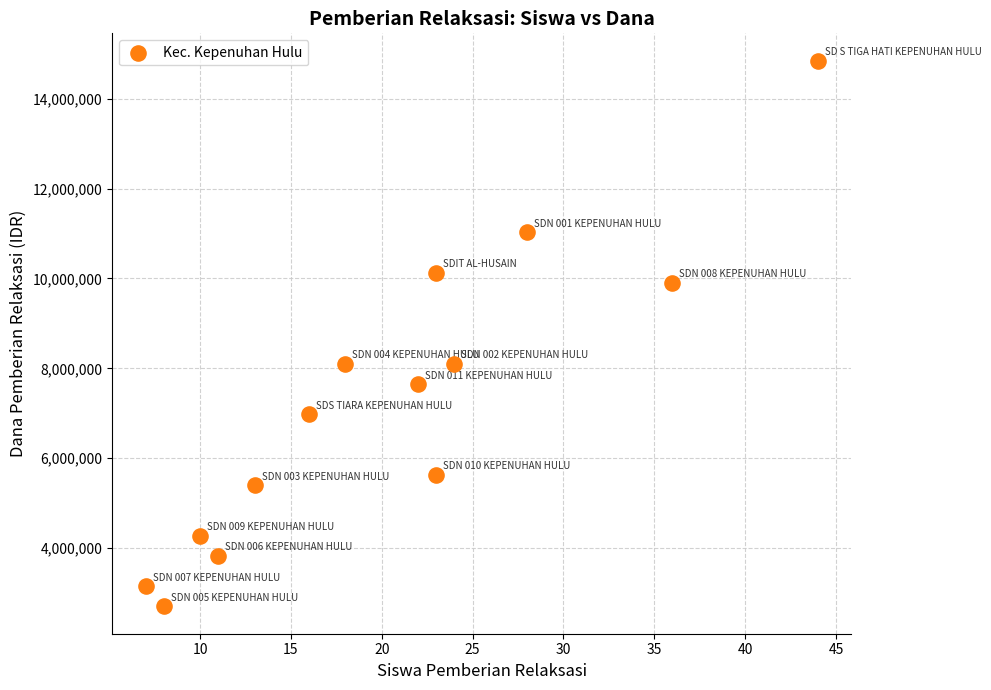

What is the range of X values (max minus min)?

37